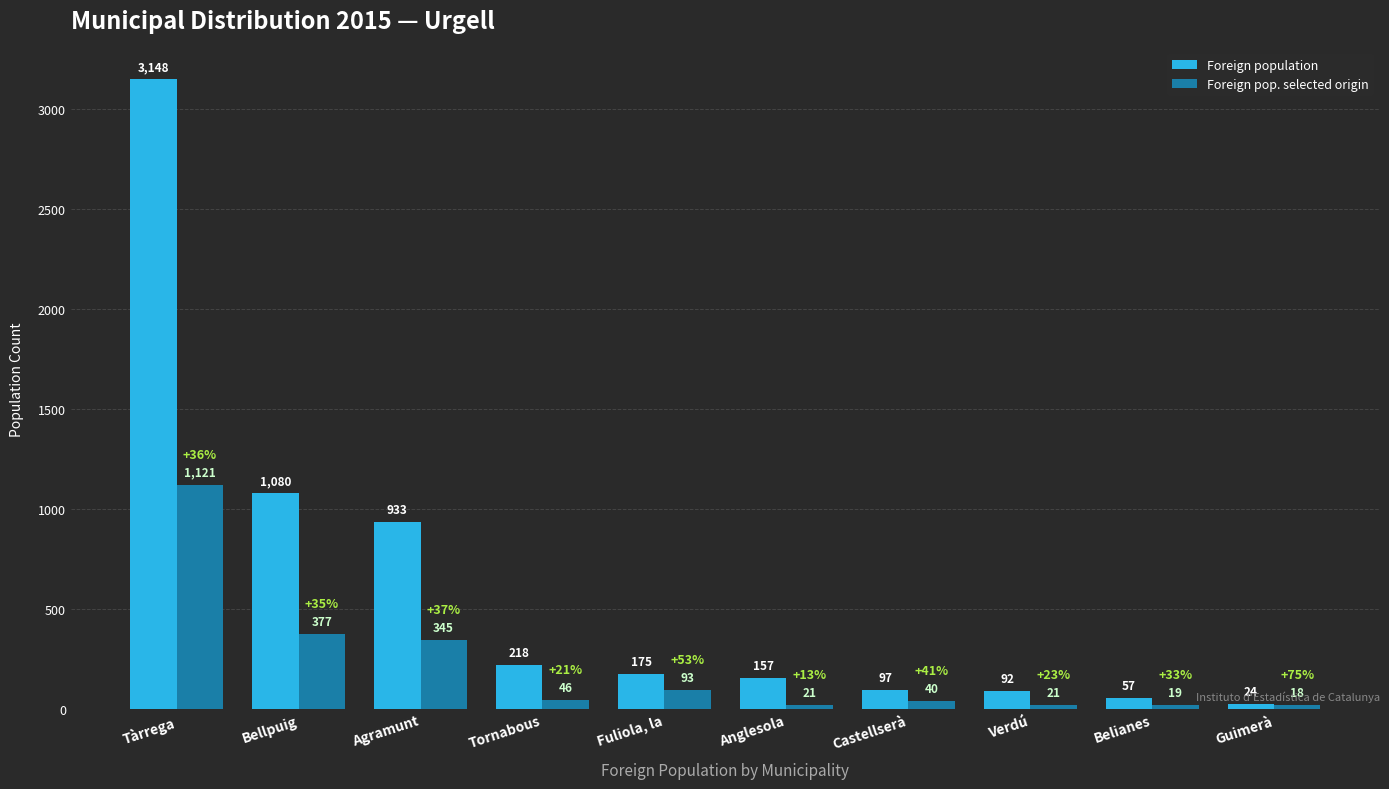

Rank the series at Bellpuig from lowest to highest value.

Foreign pop. selected origin, Foreign population